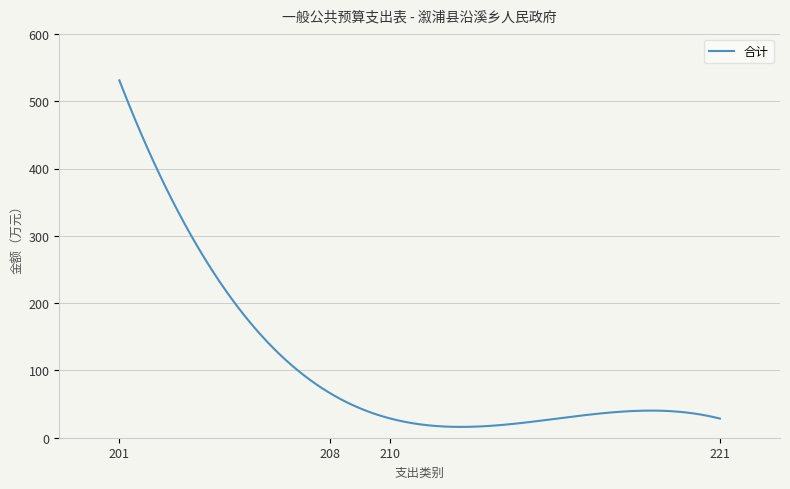

What is the difference between the maximum and minimum values?

514.9